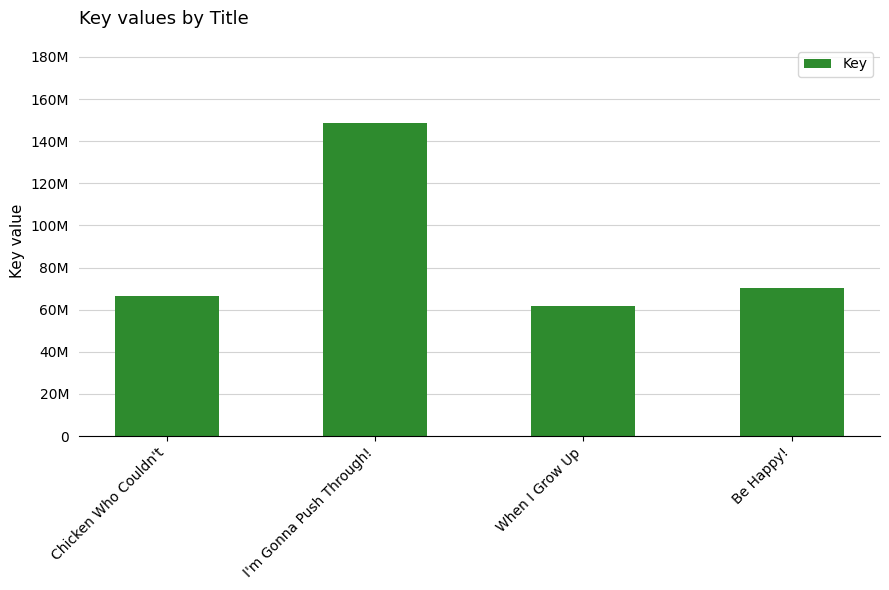

What is the smallest value displayed?

61809976